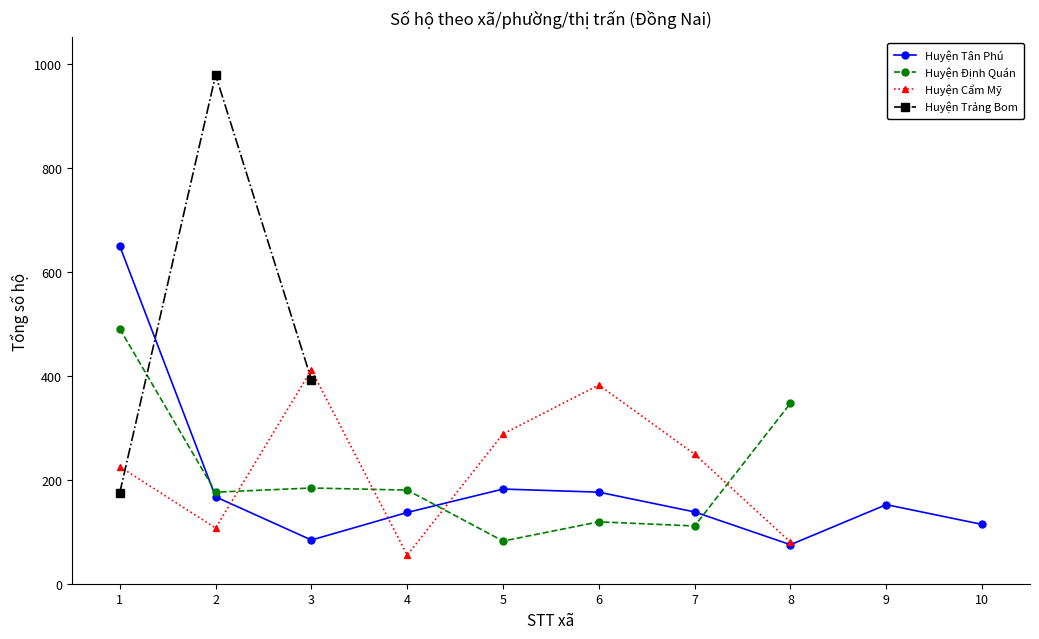

Is it true that Huyện Tân Phú equals 114.0 at 10?

True